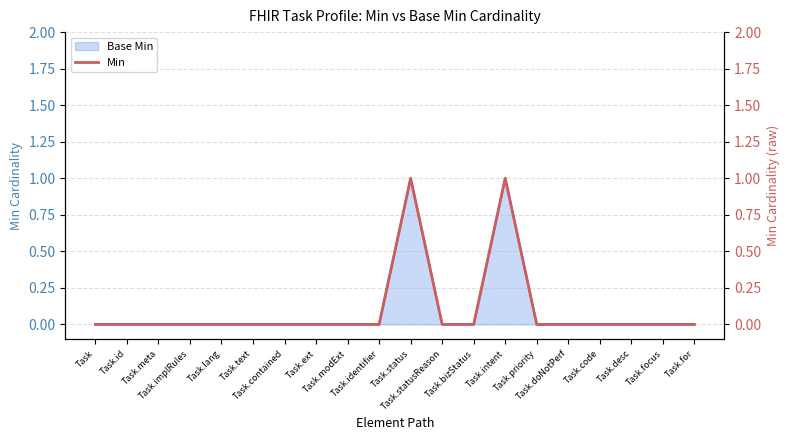

What is the difference between the maximum and second lowest values?

1